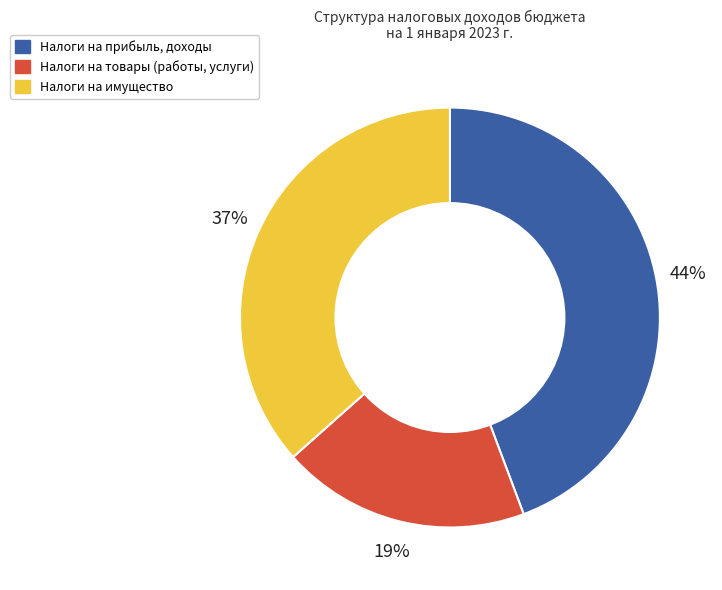

What percentage is the Налоги на прибыль, доходы slice, to the nearest percent?

44%